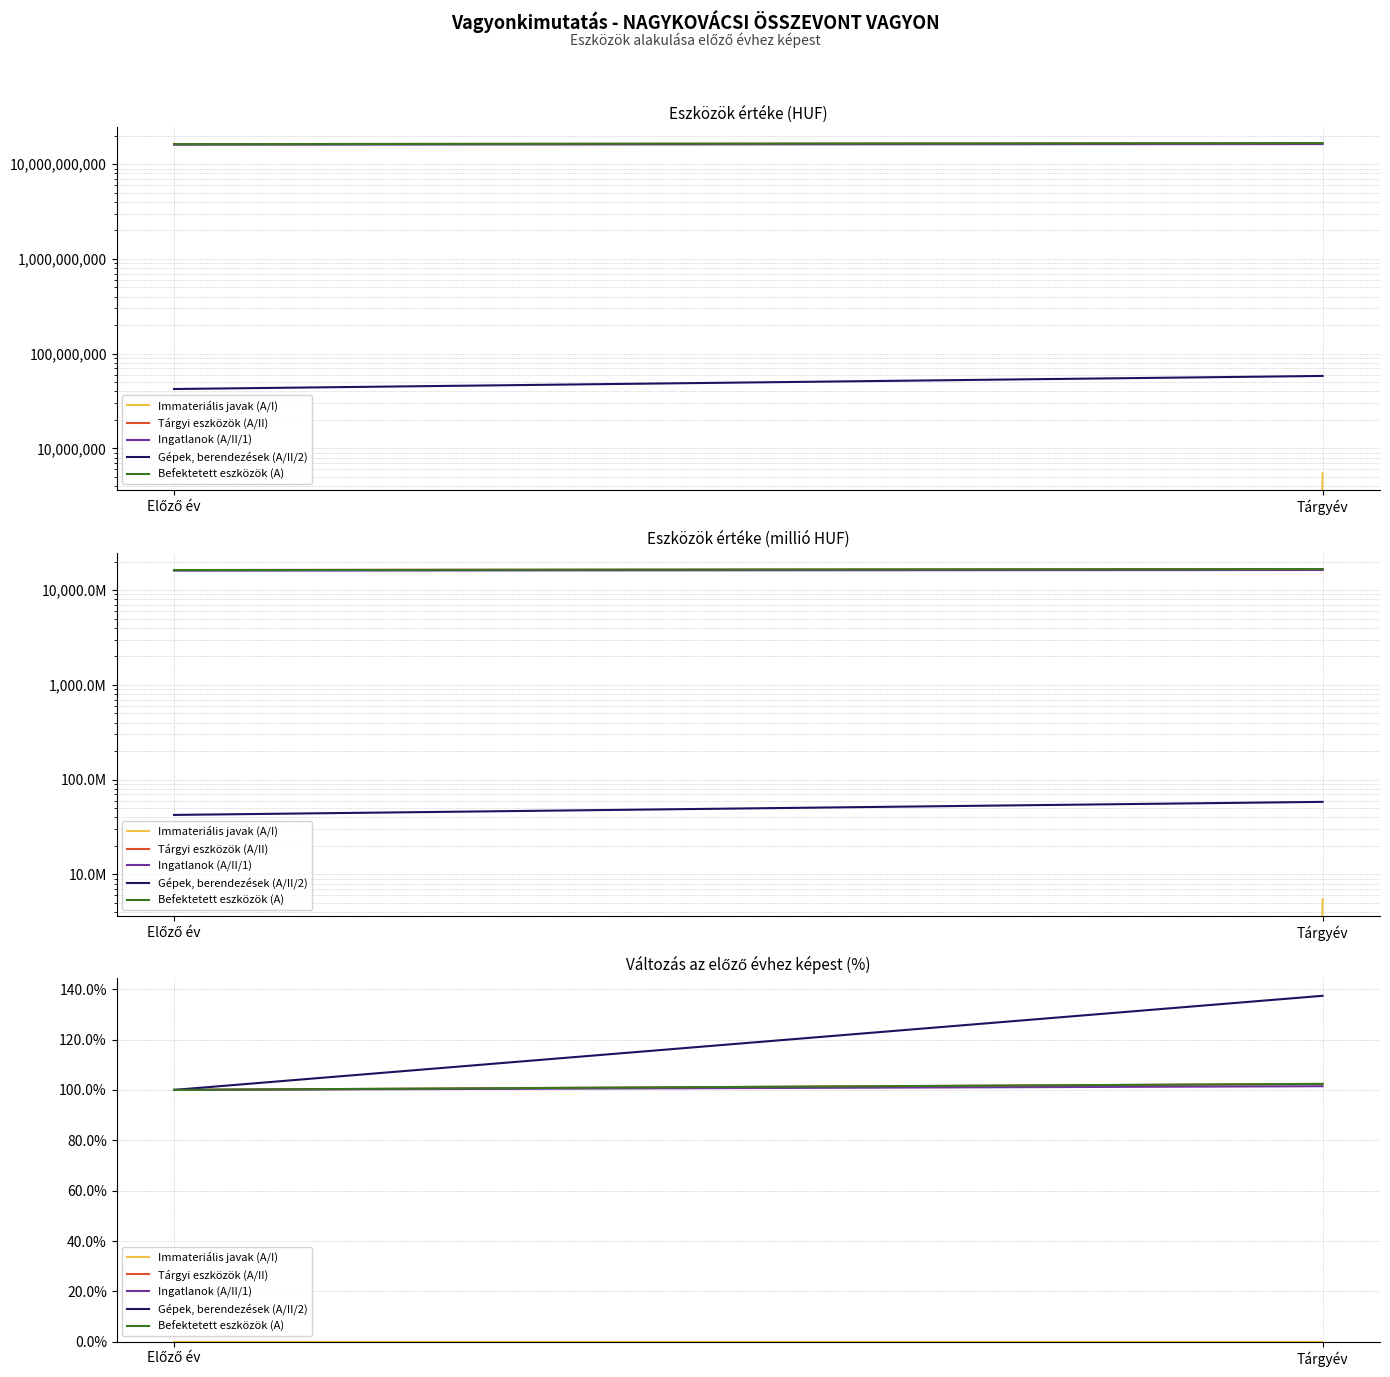

Rank the series by their maximum value, from lowest to highest.

Immateriális javak (A/I), Ingatlanok (A/II/1), Tárgyi eszközök (A/II), Befektetett eszközök (A), Gépek, berendezések (A/II/2)